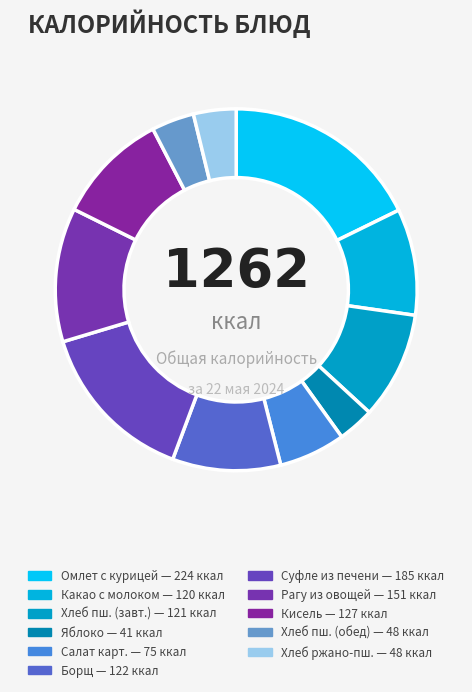

Is there any slice that represents more than half of the pie?

No